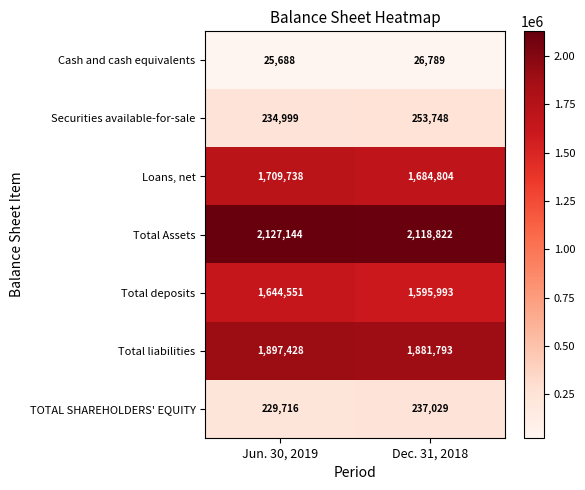

Which series changed the most between Jun. 30, 2019 and Dec. 31, 2018?

Total deposits